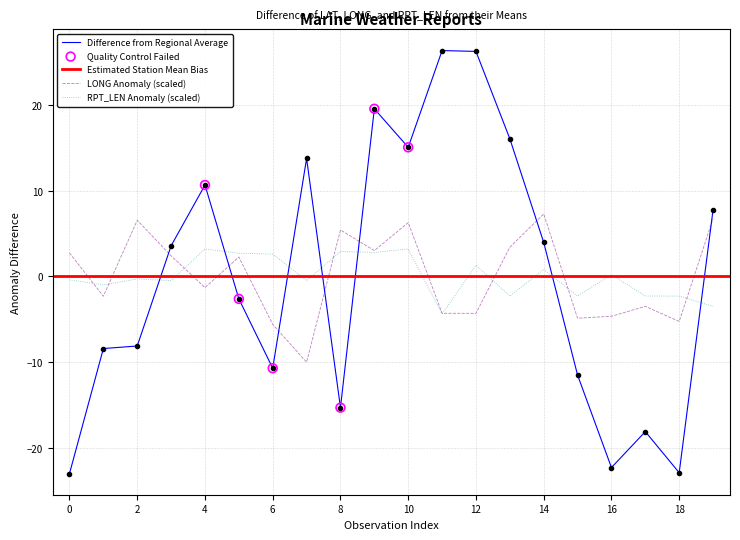

What is the total value across all series at 7?

3.3